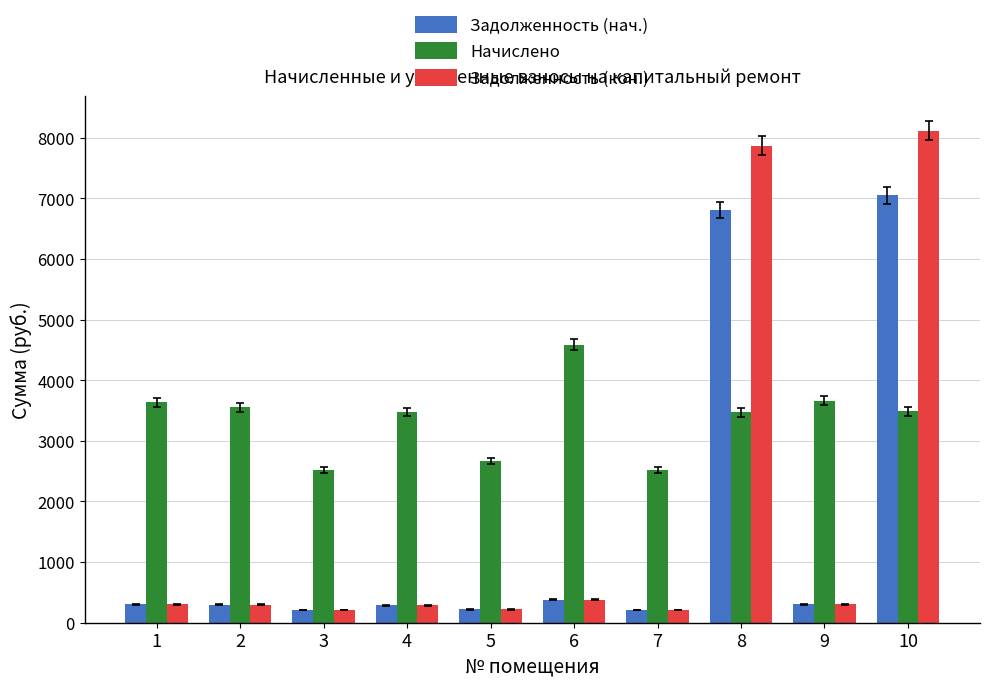

What is the highest value of the Задолженность (кон.) series?

8116.0